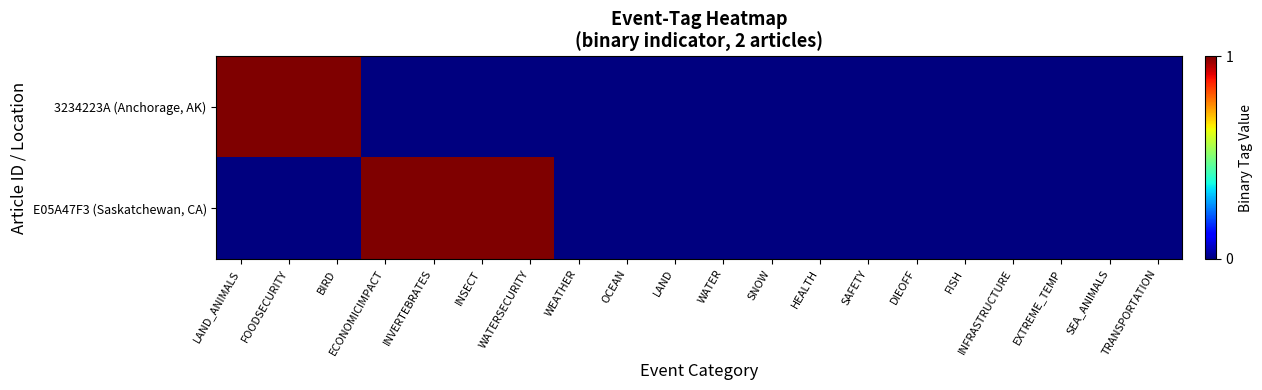

Rank the series by their maximum value, from highest to lowest.

3234223A (Anchorage, AK), E05A47F3 (Saskatchewan, CA)